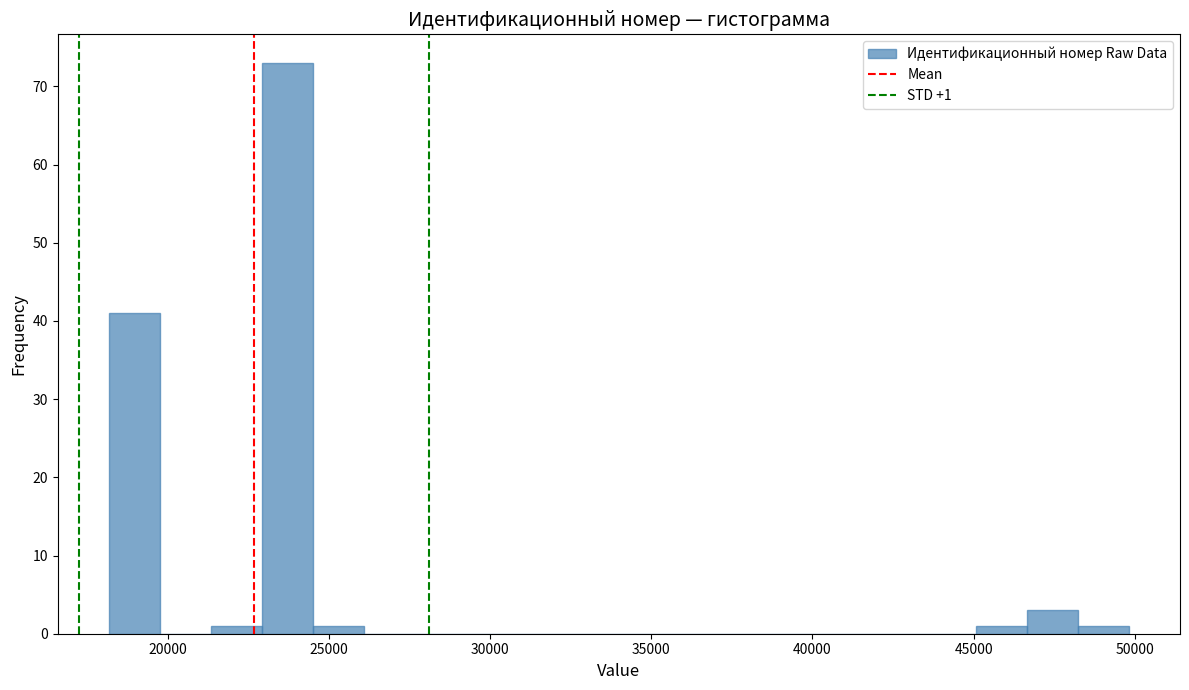

Around what value on the x-axis is the tallest bar? Give the approximate position of its centre, as read against the axis.

23500